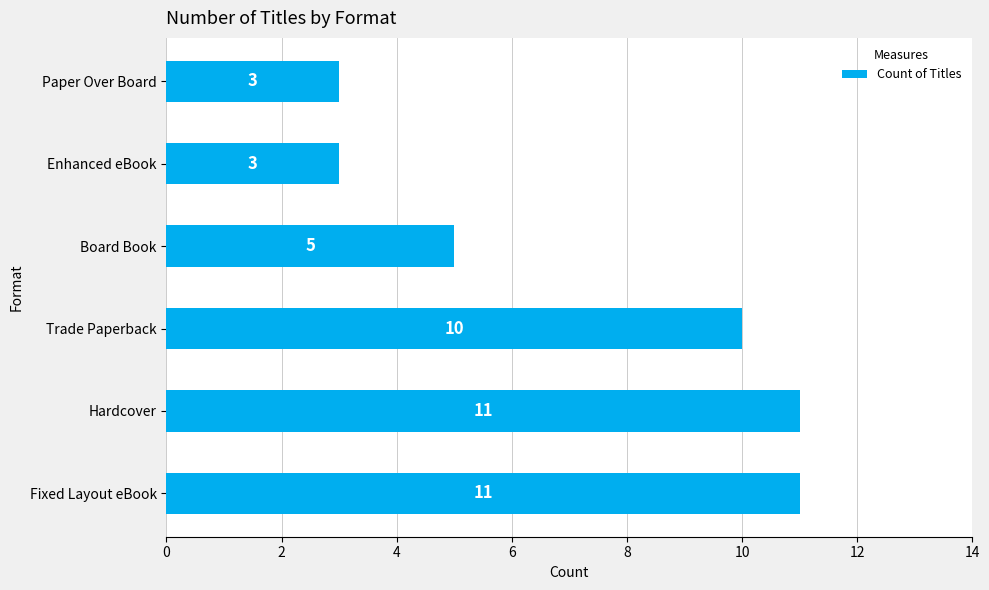

Are the bars horizontal?

Yes